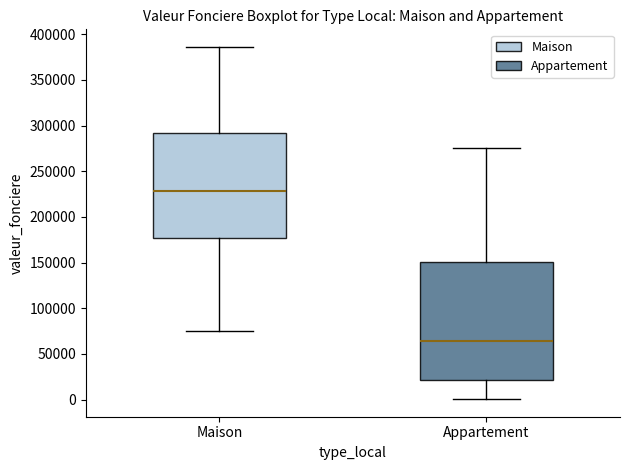

Which box is the tallest, from its lower edge to its upper edge?

Appartement